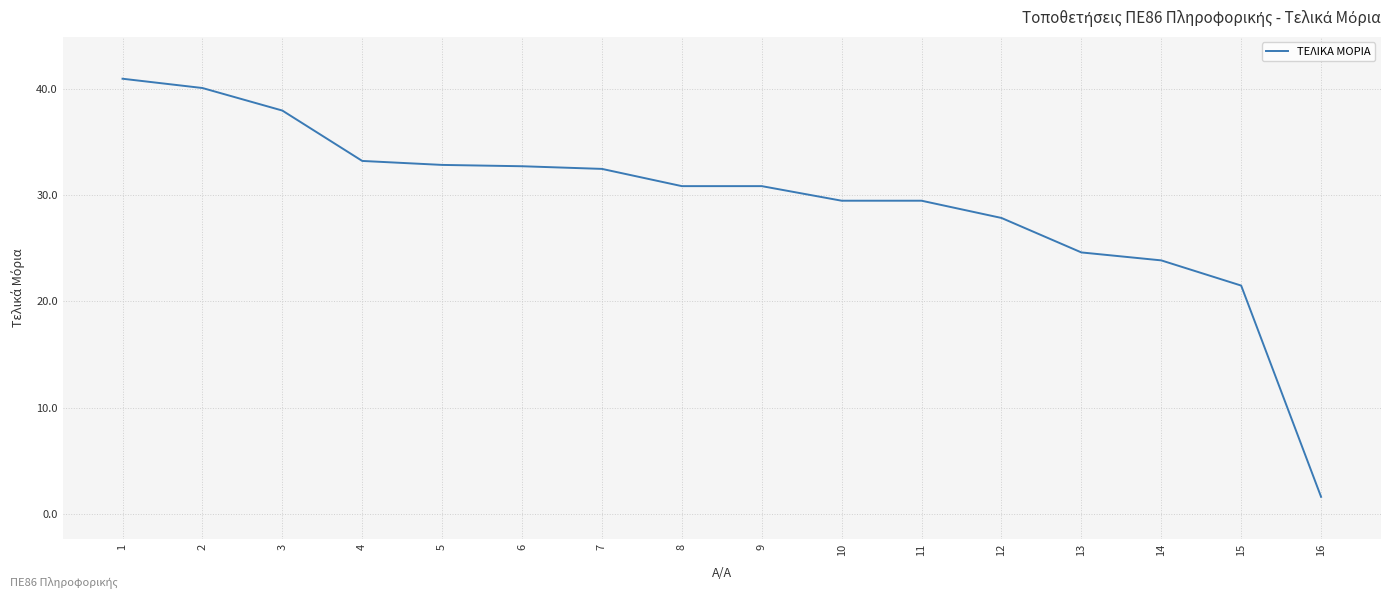

What is the maximum value shown in the chart?

41.0